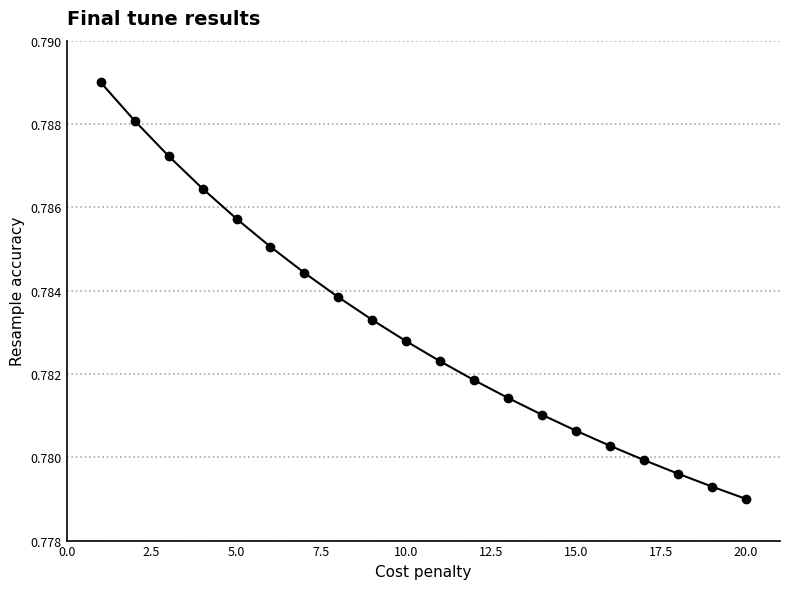

Count the values in the range 0 to 1.

20